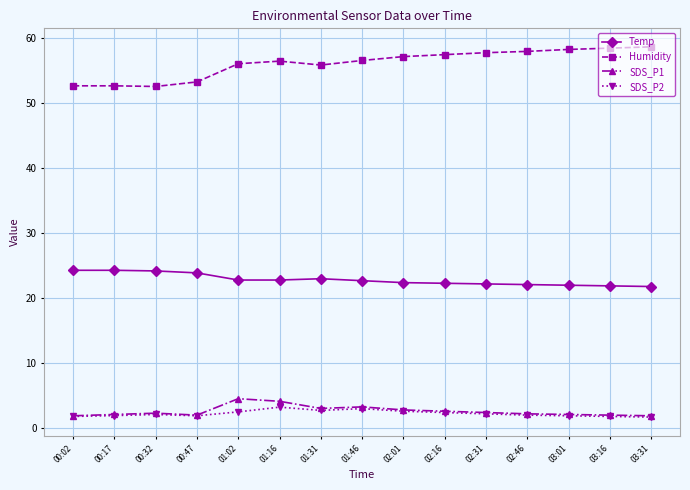

True or false: SDS_P2 and Temp cross at least once.

False